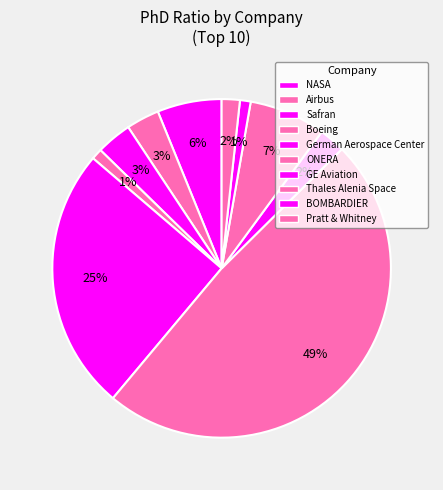

Is ONERA the majority of the pie?

No